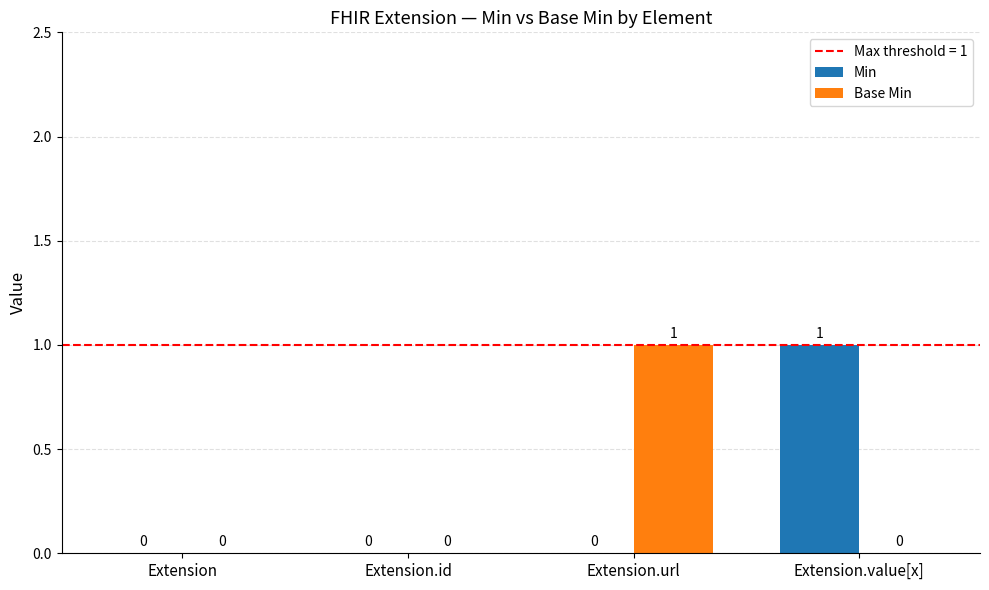

How many Base Min values are between 0 and 1?

4